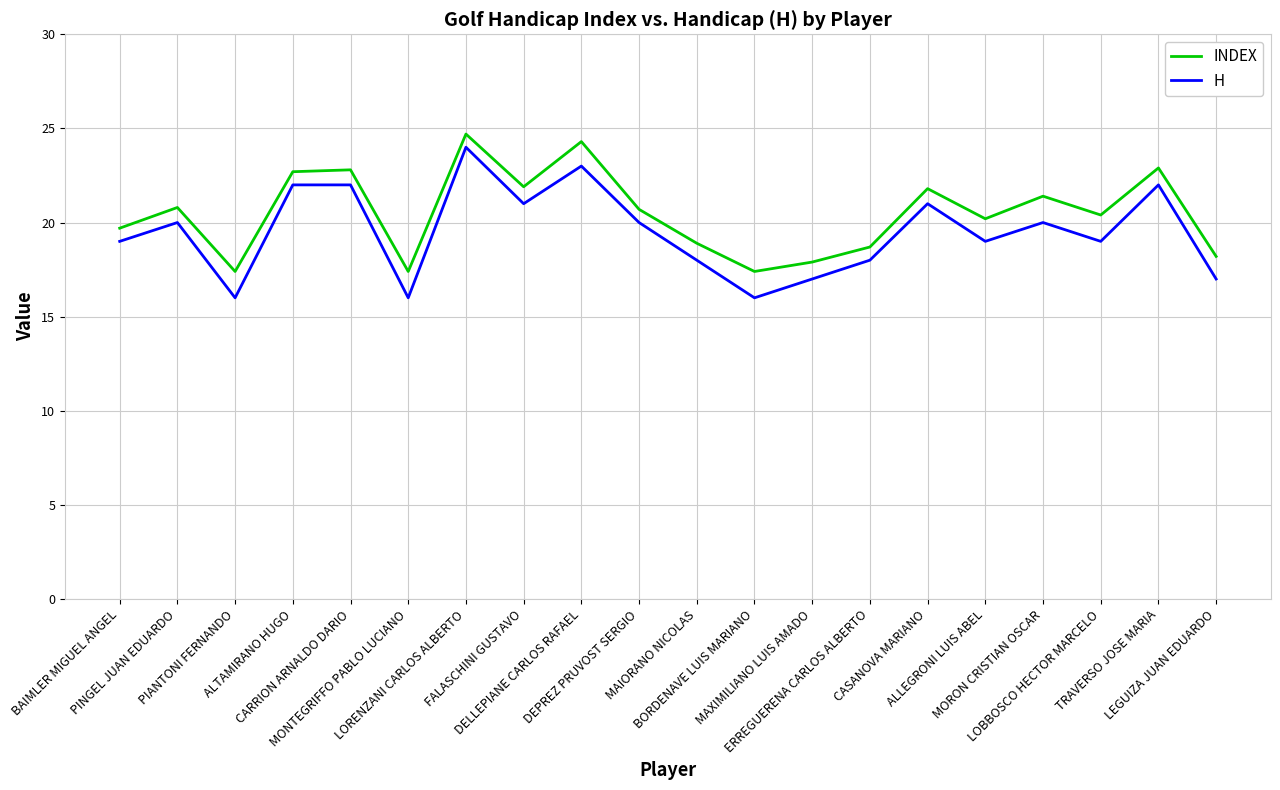

What is the difference between the maximum and minimum values in the INDEX series?

7.3